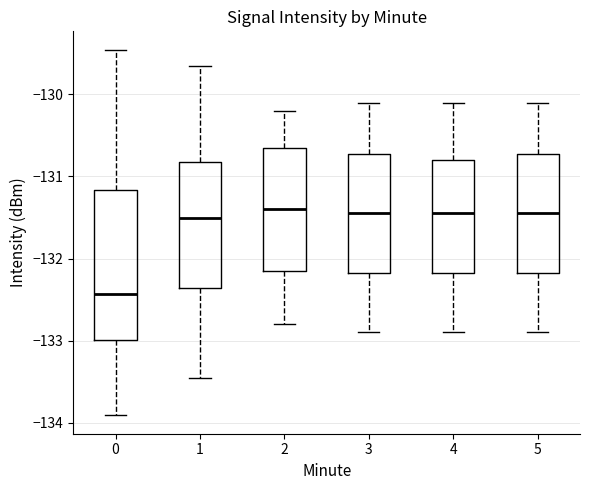

Where does the lower whisker of the box at x = 0 end on the y-axis? The values are not printed on the chart, so give them approximately, as read against the axis.

-133.9